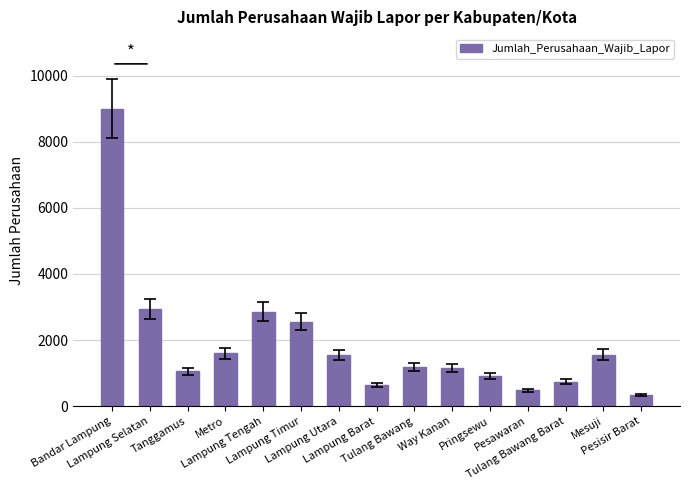

What is the sum of all values?

28564